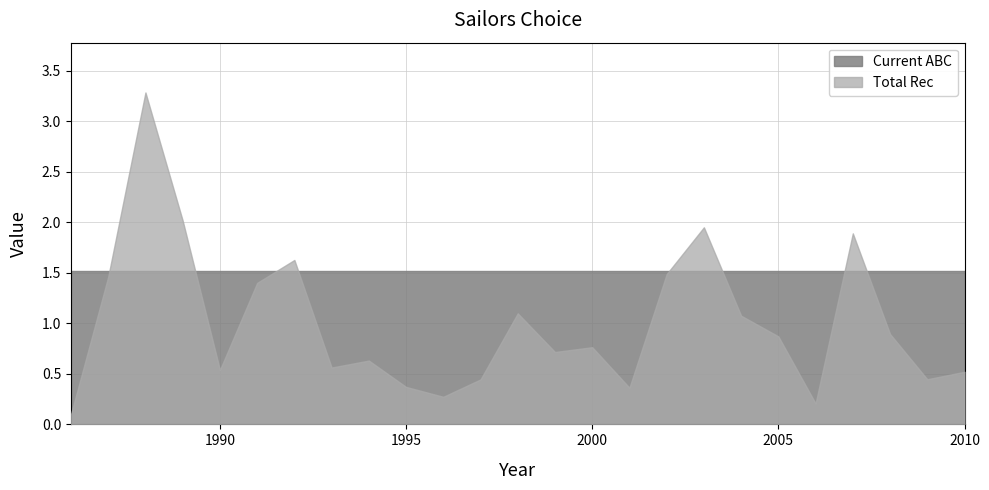

List the series in order of their peak value, lowest first.

Current ABC, Total Rec